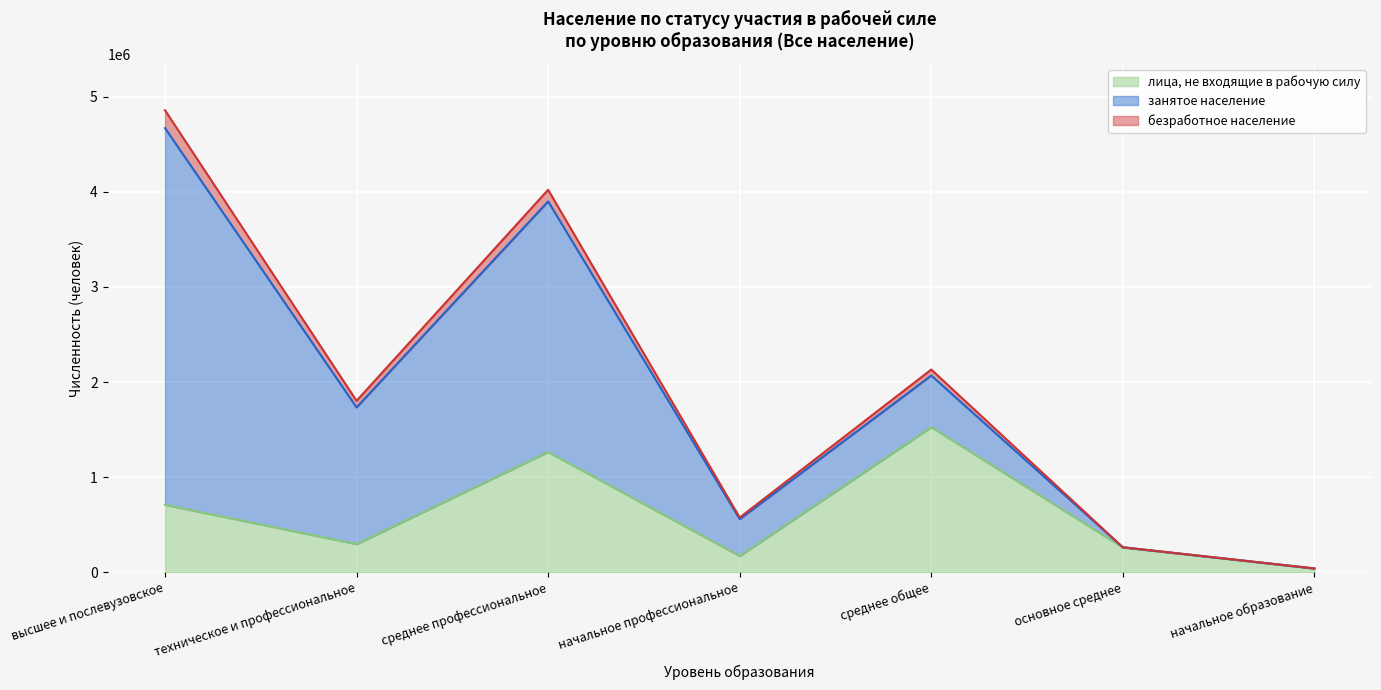

Rank the categories by безработное население value from highest to lowest.

высшее и послевузовское, среднее профессиональное, среднее общее, техническое и профессиональное, начальное профессиональное, основное среднее, начальное образование